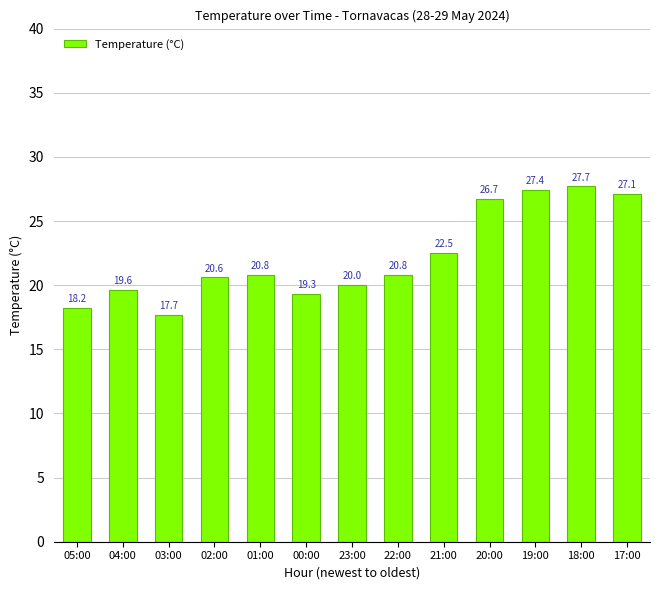

What position from the left is 21:00?

9